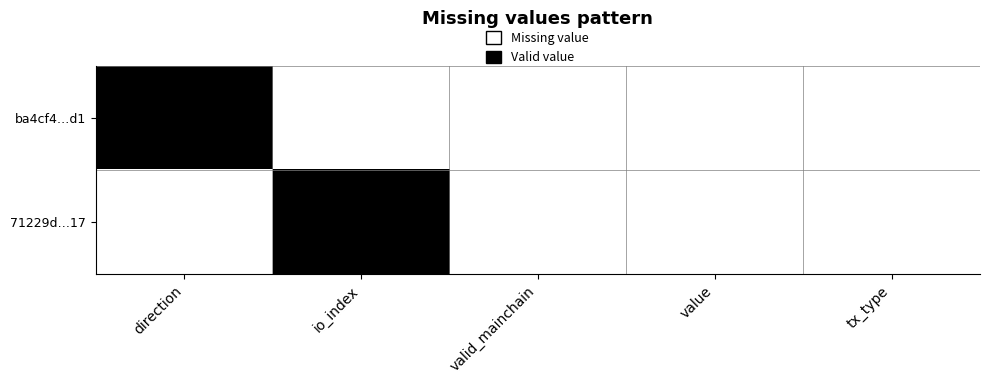

What is the total value across all series at direction?

1